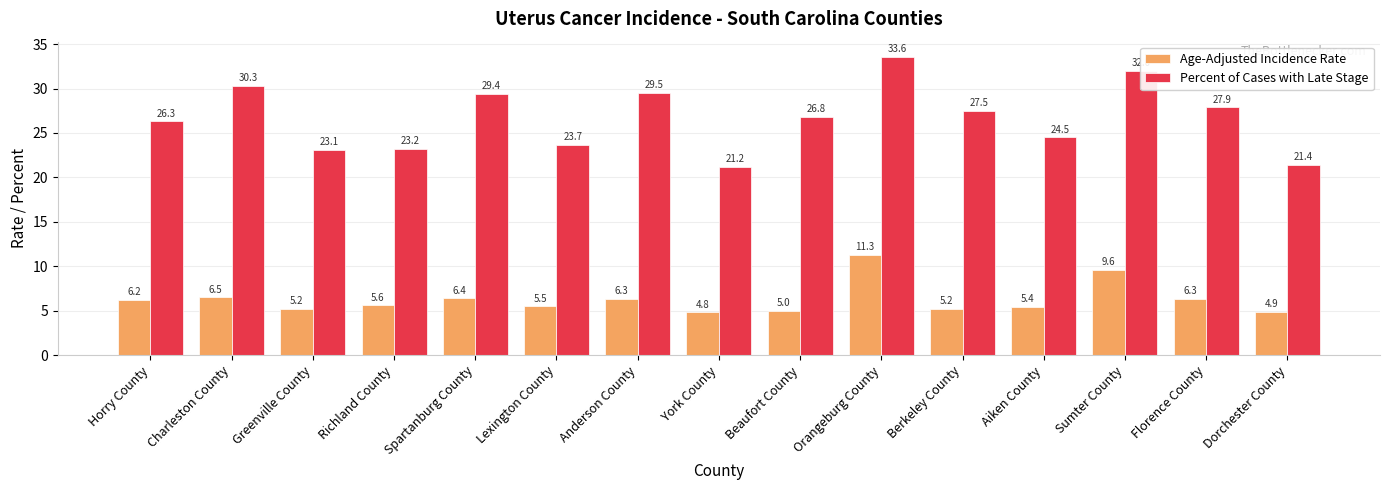

What is the smallest value displayed?

4.8